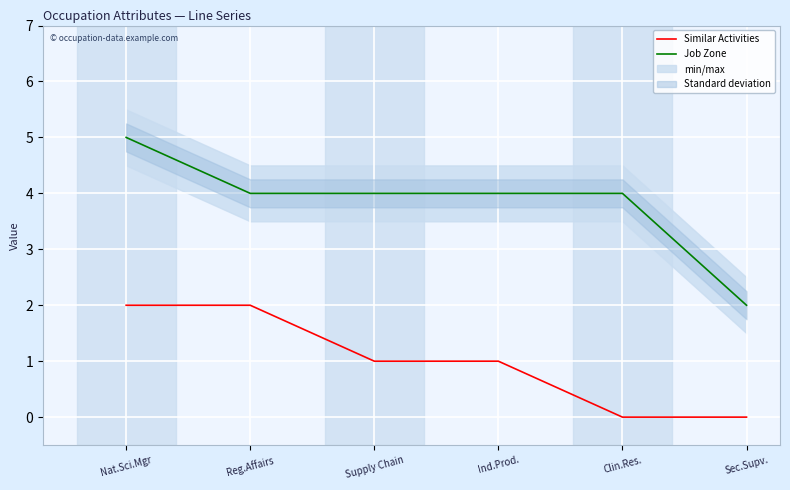

What is the difference between the highest and lowest values at Reg.Affairs?

2